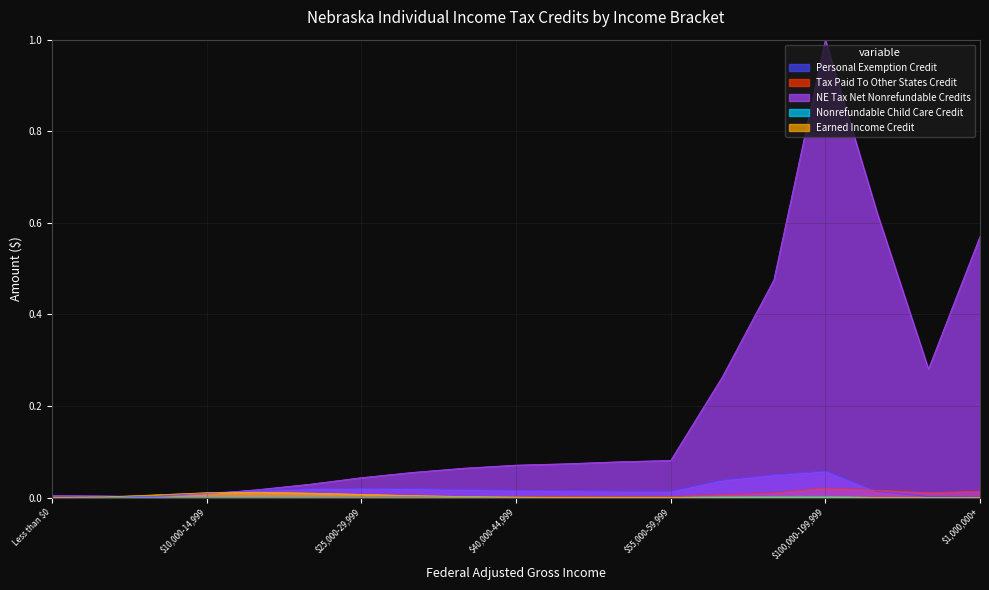

At $15,000-19,999, list the series in order from largest to smallest.

NE Tax Net Nonrefundable Credits, Personal Exemption Credit, Earned Income Credit, Tax Paid To Other States Credit, Nonrefundable Child Care Credit